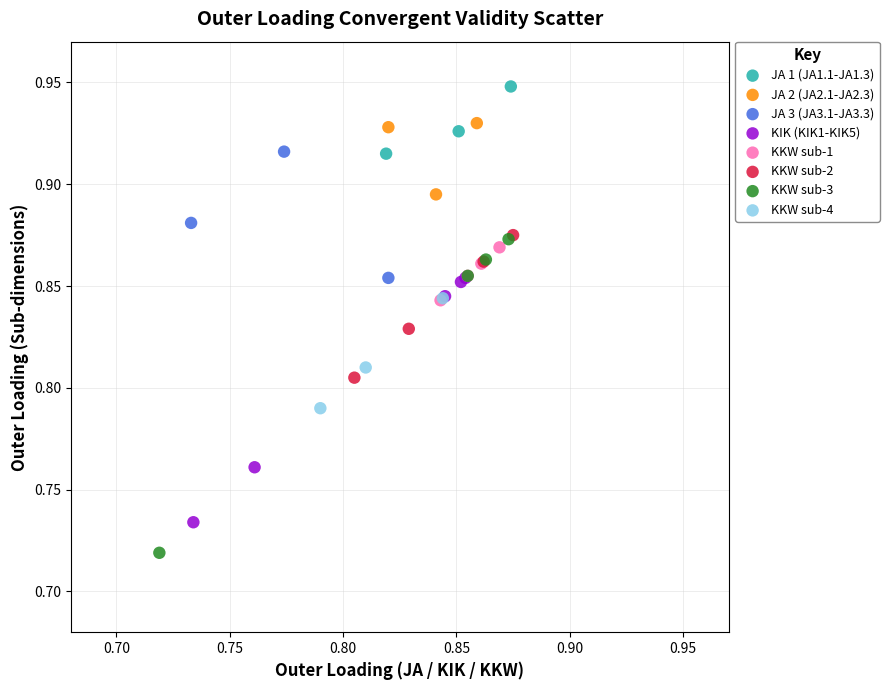

Which series reaches the maximum Y coordinate?

JA 1 (JA1.1-JA1.3)